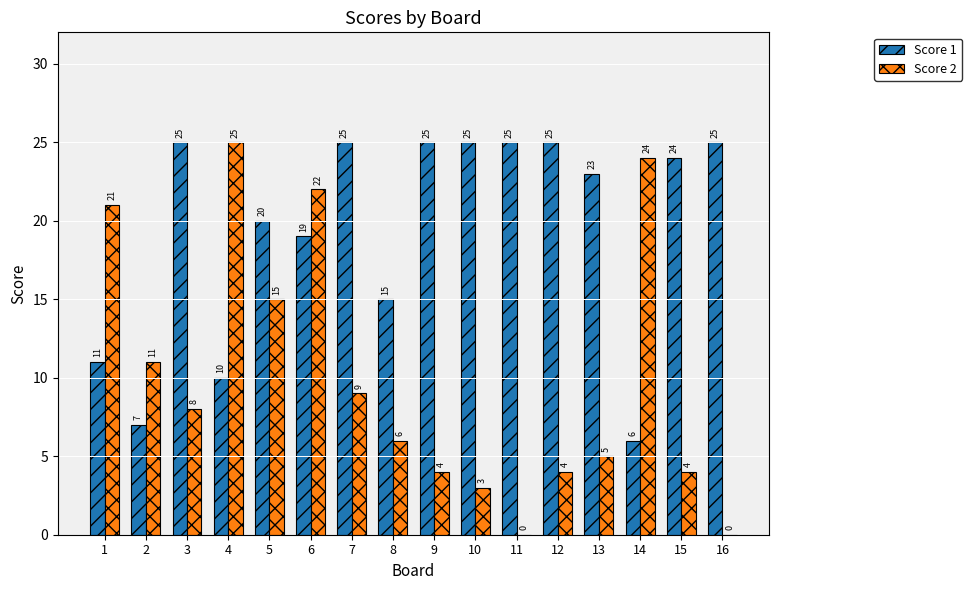

Between 7 and 16, which series saw the biggest shift?

Score 2